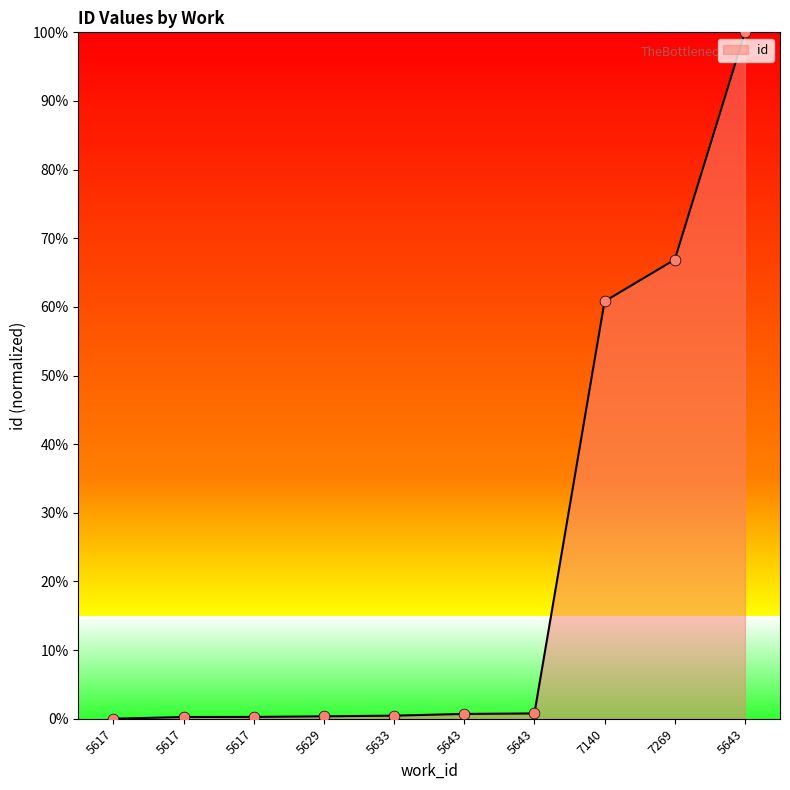

Which has a higher value, 5643 or 5643?

5643